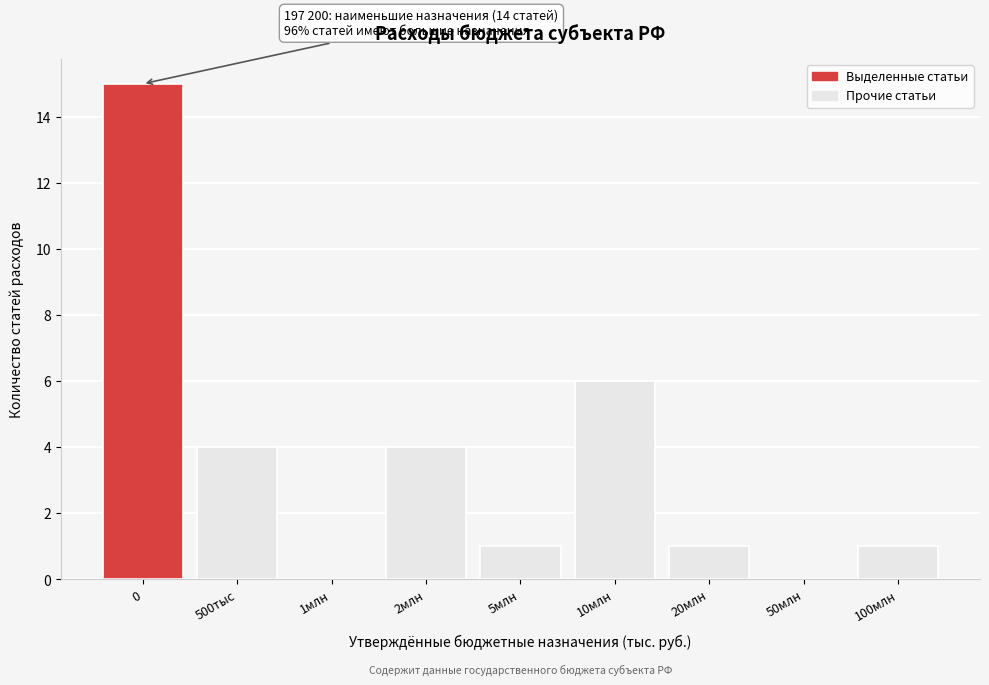

Reading left to right, extract all data points from this chart.

0=15	500тыс=4	1млн=0	2млн=4	5млн=1	10млн=6	20млн=1	50млн=0	100млн=1